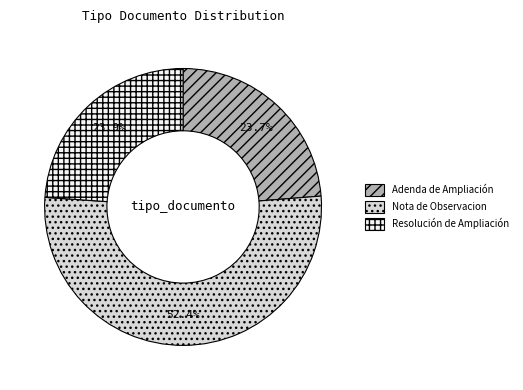

What percentage is NOT represented by Adenda de Ampliación?

76.3%